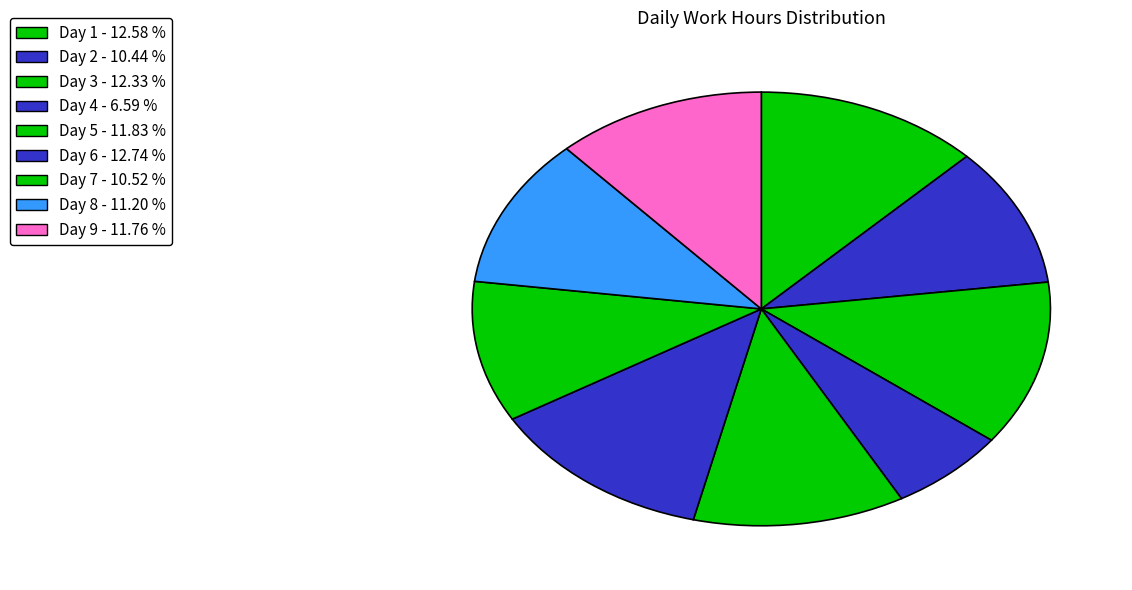

Rank the categories by value from highest to lowest.

Day 6, Day 1, Day 3, Day 5, Day 9, Day 8, Day 7, Day 2, Day 4